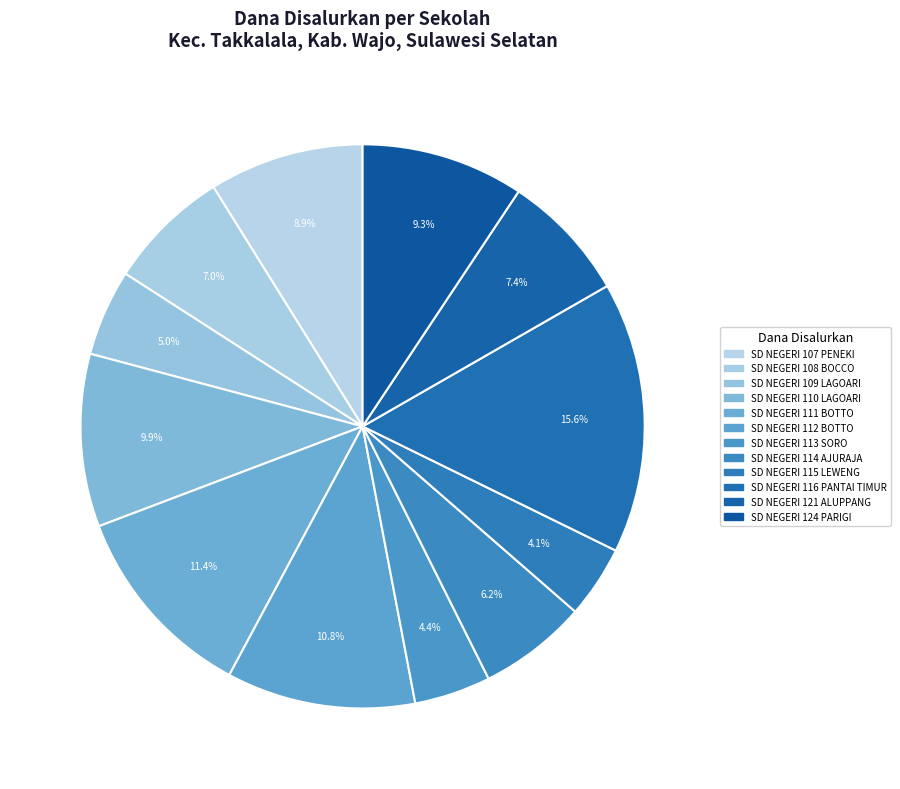

How many segments does this pie chart have?

12